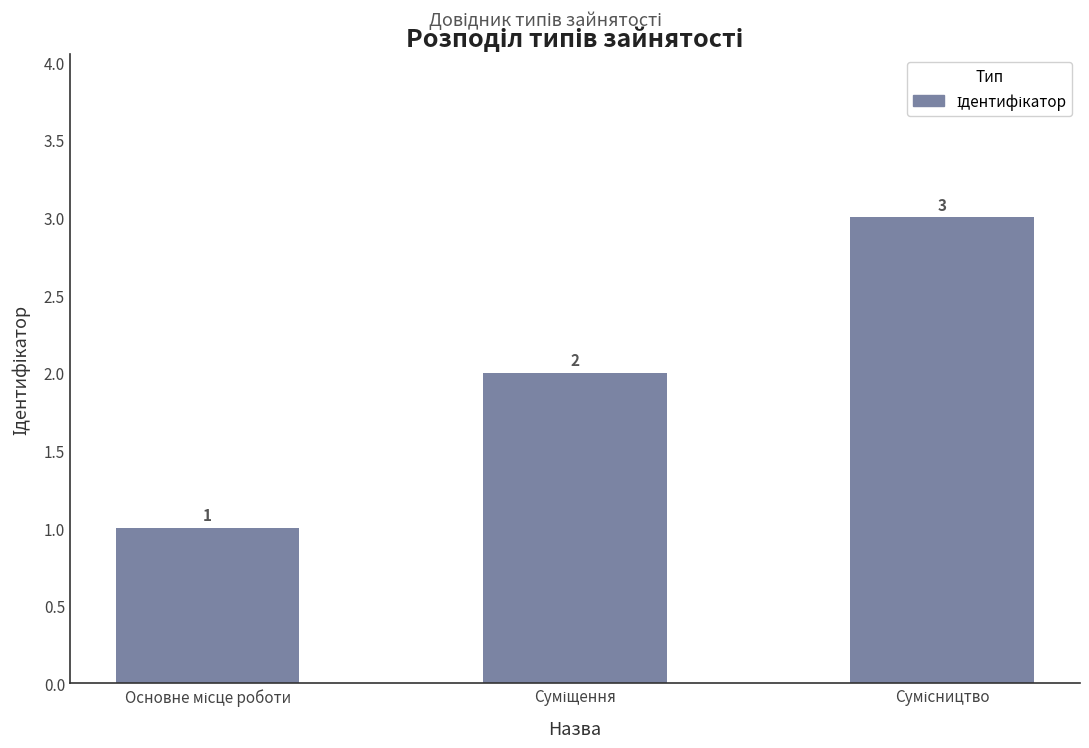

What is the smallest value displayed?

1